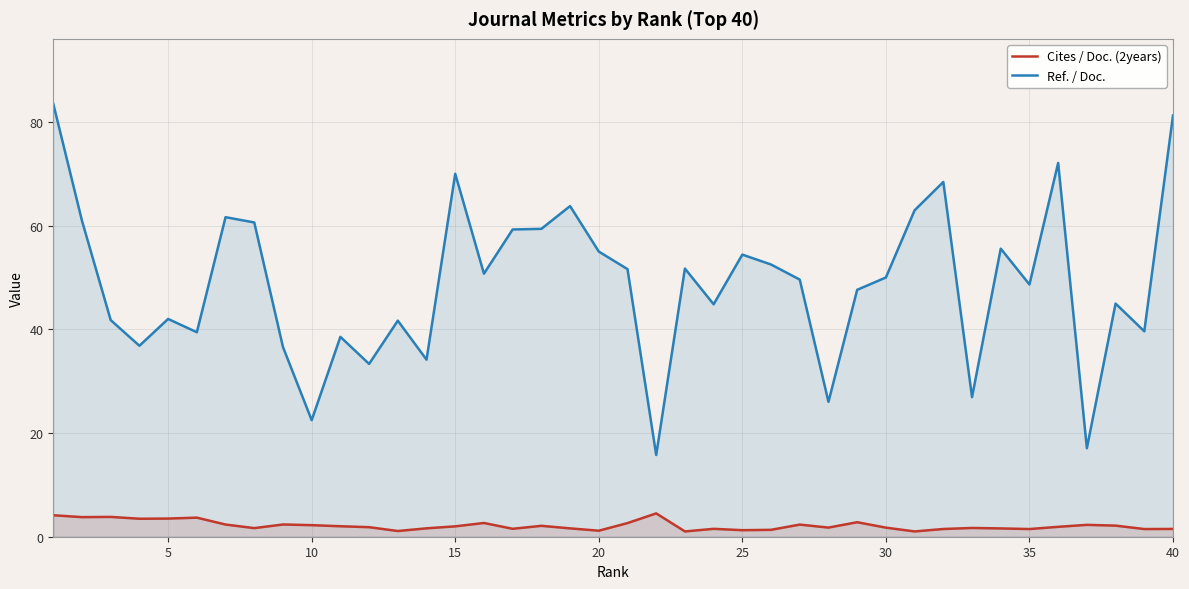

What is the greatest value displayed?

83.5